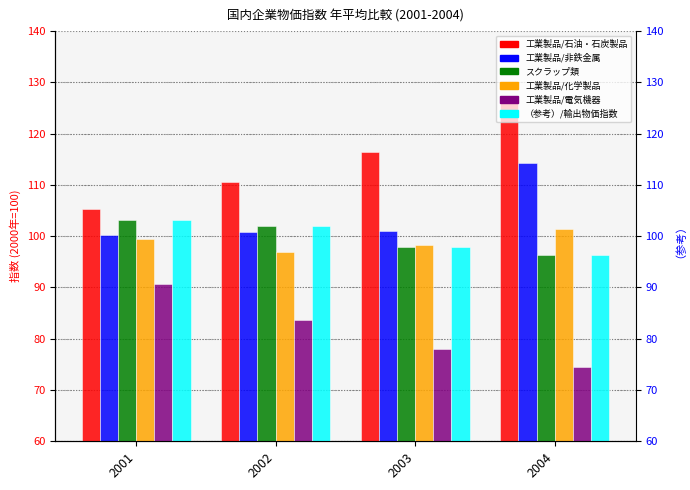

Which has a higher value, 2004 or 2003?

2004